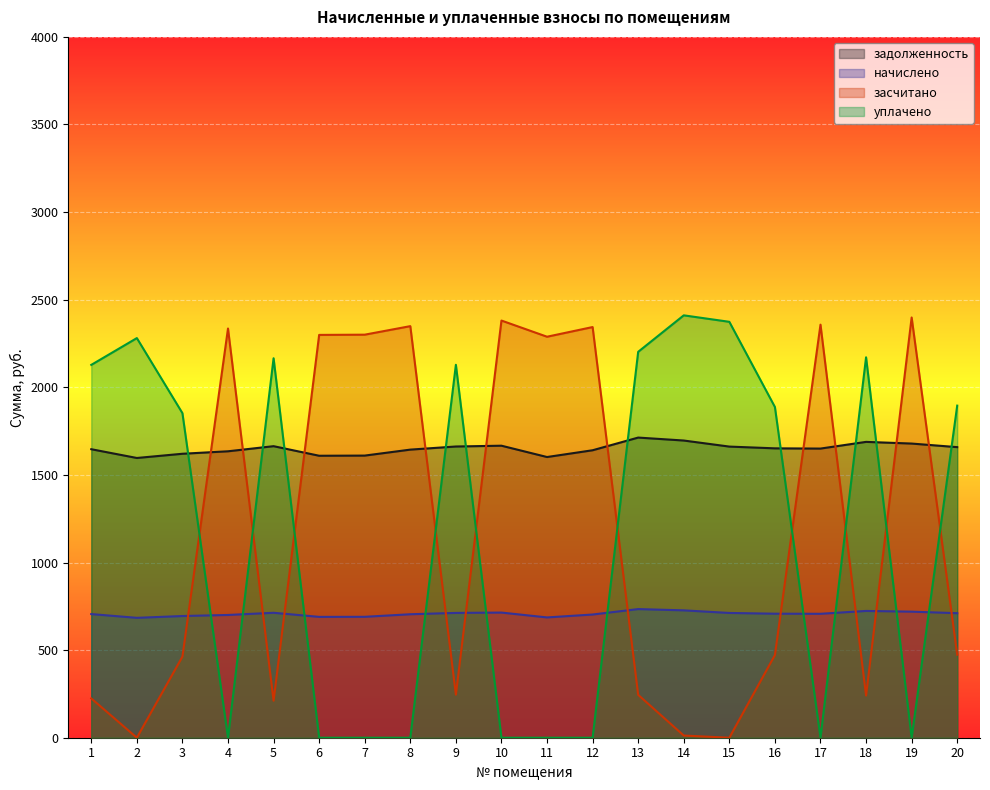

Read the начислено value at 5.

713.1